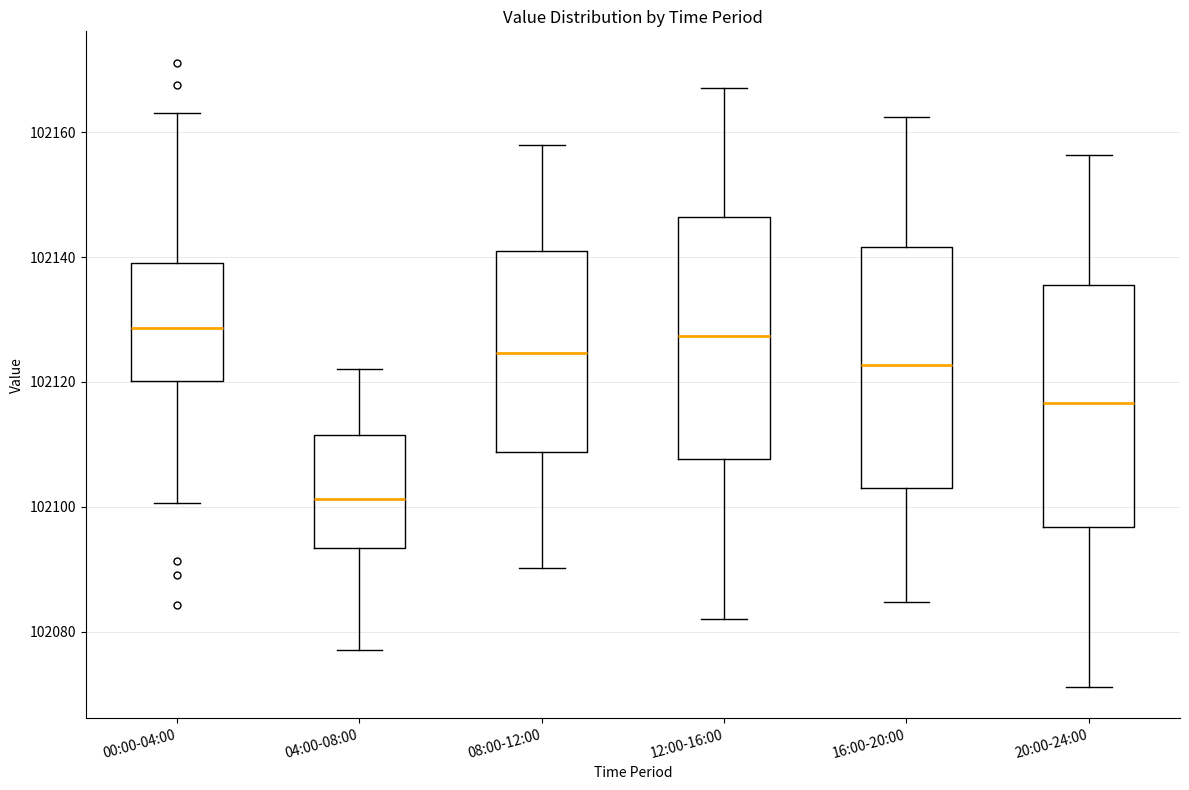

Reading left to right, read every box against the y-axis: the position of its median line, the range the box covers, and the ends of its whiskers. The values are not printed on the chart, so give them approximately, as read against the axis.

00:00-04:00: median 102128, box 102120 to 102138, whiskers 102100 to 102164
04:00-08:00: median 102102, box 102094 to 102112, whiskers 102078 to 102122
08:00-12:00: median 102124, box 102108 to 102142, whiskers 102090 to 102158
12:00-16:00: median 102128, box 102108 to 102146, whiskers 102082 to 102168
16:00-20:00: median 102122, box 102102 to 102142, whiskers 102084 to 102162
20:00-24:00: median 102116, box 102096 to 102136, whiskers 102072 to 102156